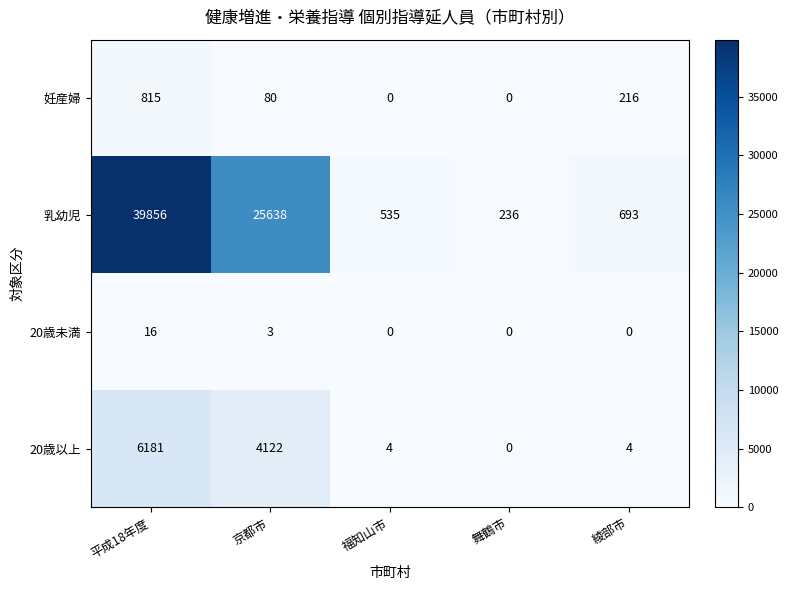

Is it true that 20歳未満 equals 3 at 京都市?

True